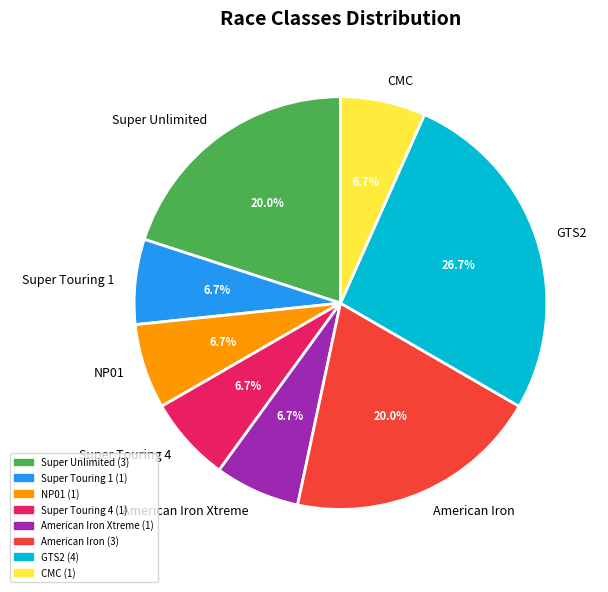

To the nearest percent, what is the average slice percentage?

12%